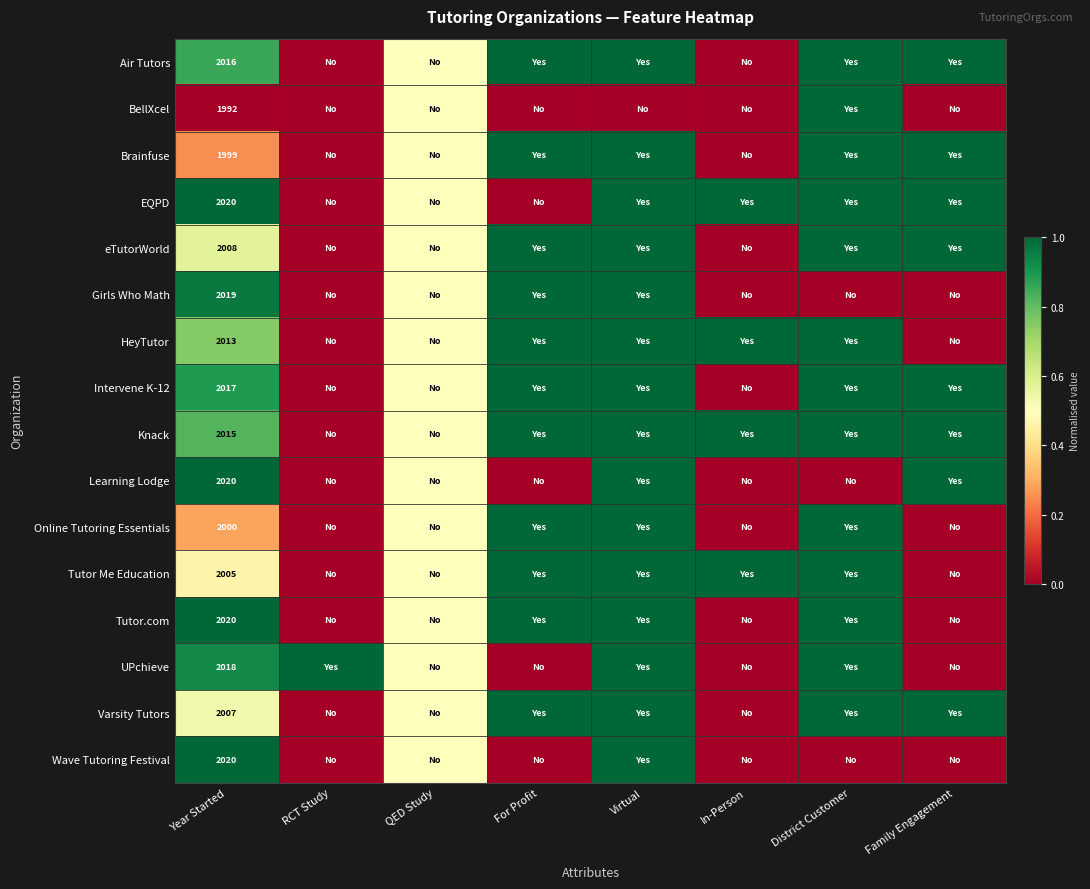

How many values in eTutorWorld are above zero?

6